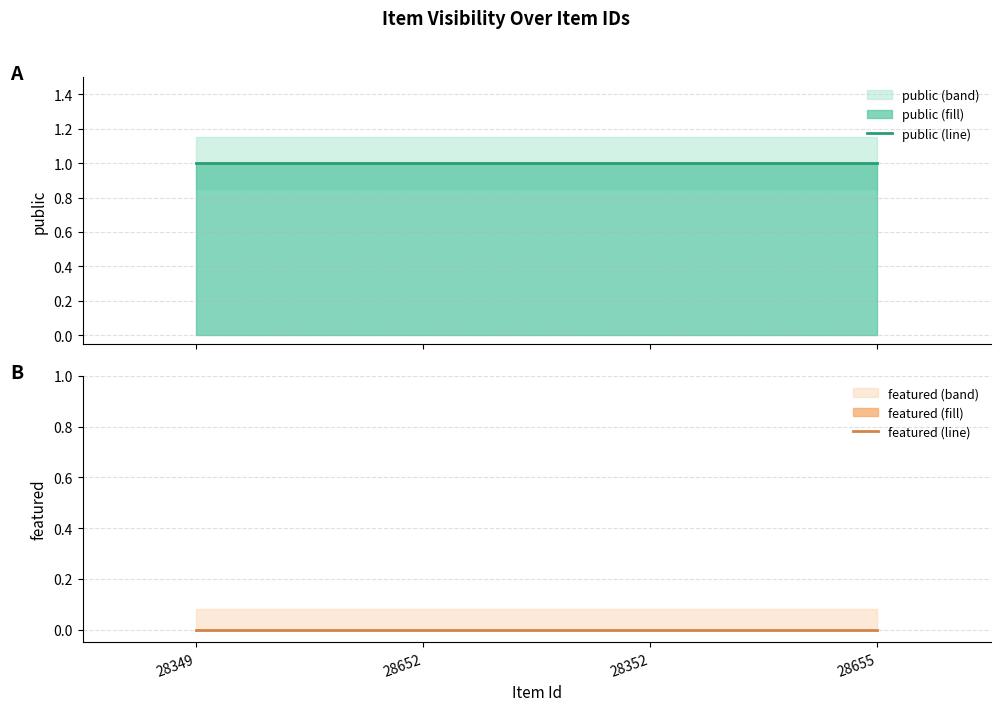

At which category is the sum across all series the highest?

28349